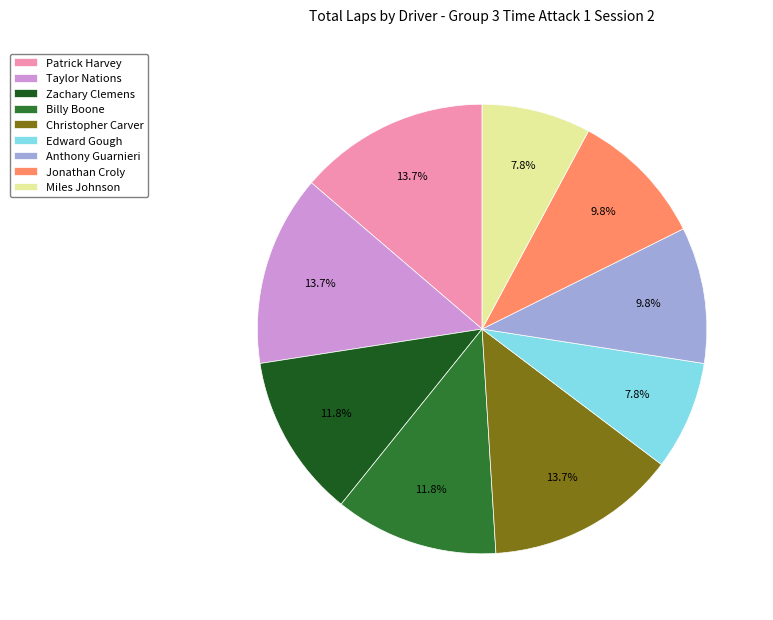

How many slices are in this pie chart?

9